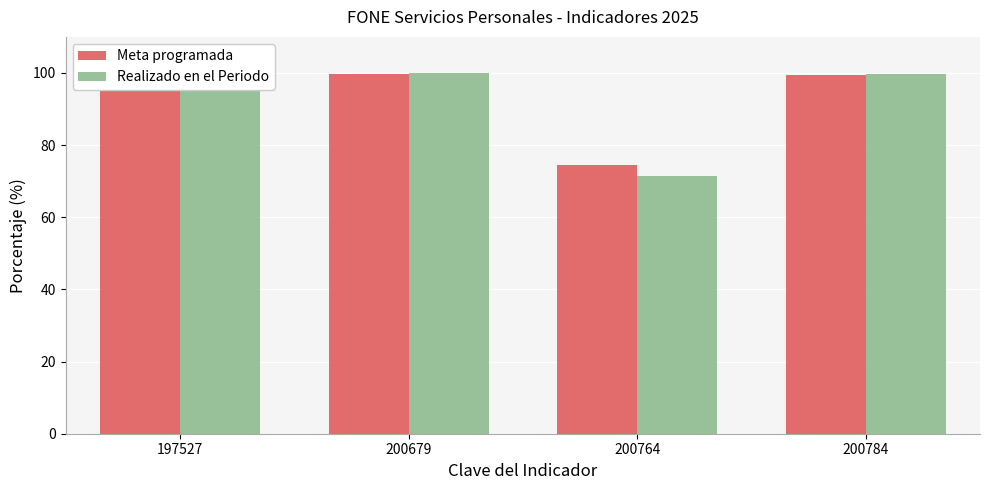

What is the sum of the Realizado en el Periodo values at 200679 and 197527?

199.7